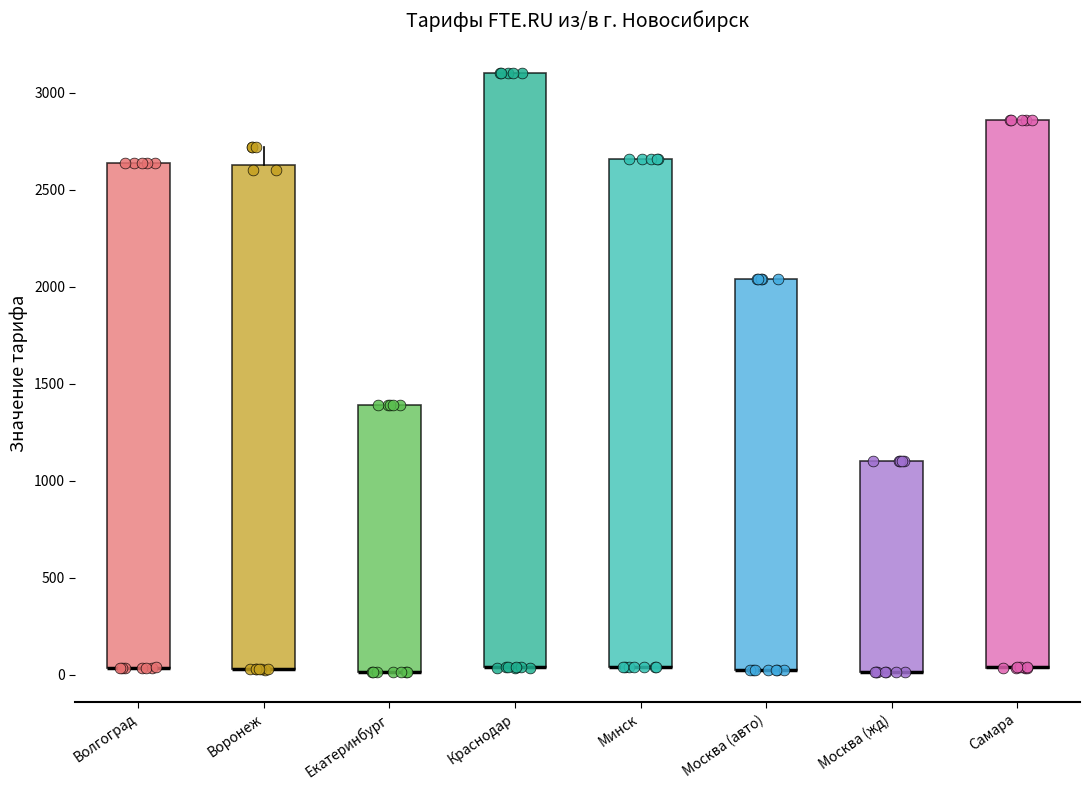

Reading left to right, transcribe this box plot: for each box, give where its median line is, the range the box spans, and where its two whiskers end, as read against the y-axis. The values are not printed on the chart, so give them approximately, as read against the axis.

Волгоград: median 50 (drawn on the box's lower edge), box 50 to 2650, whiskers 50 to 2650
Воронеж: median 50 (drawn on the box's lower edge), box 50 to 2650, whiskers 50 to 2700
Екатеринбург: median 0 (drawn on the box's lower edge), box 0 to 1400, whiskers 0 to 1400
Краснодар: median 50 (drawn on the box's lower edge), box 50 to 3100, whiskers 50 to 3100
Минск: median 50 (drawn on the box's lower edge), box 50 to 2650, whiskers 50 to 2650
Москва (авто): median 50 (drawn on the box's lower edge), box 0 to 2050, whiskers 0 to 2050
Москва (жд): median 0 (drawn on the box's lower edge), box 0 to 1100, whiskers 0 to 1100
Самара: median 50 (drawn on the box's lower edge), box 50 to 2850, whiskers 50 to 2850